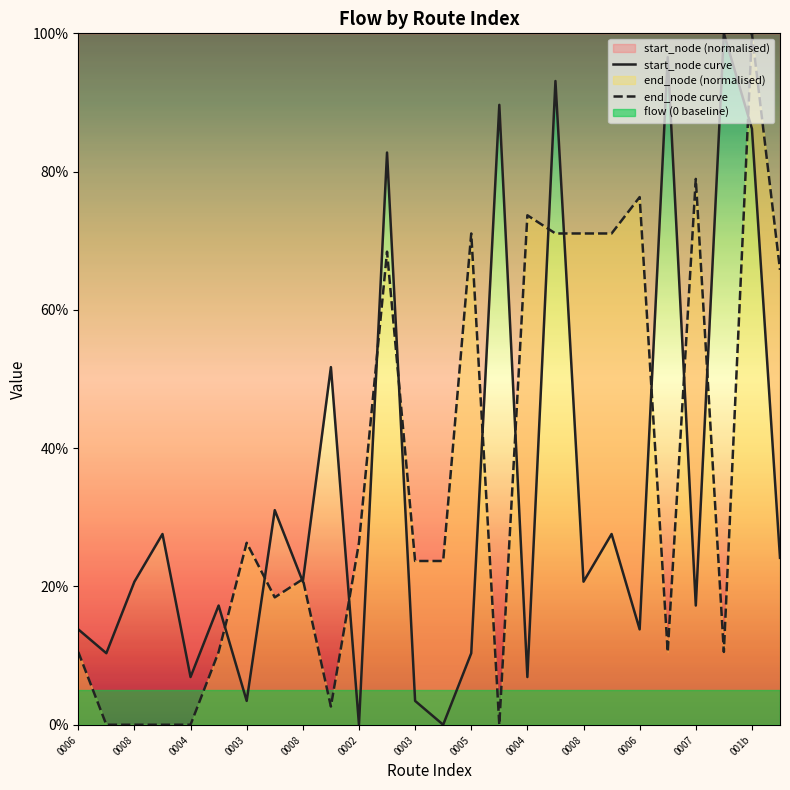

Between 0007 and 0004, which is larger?

0007